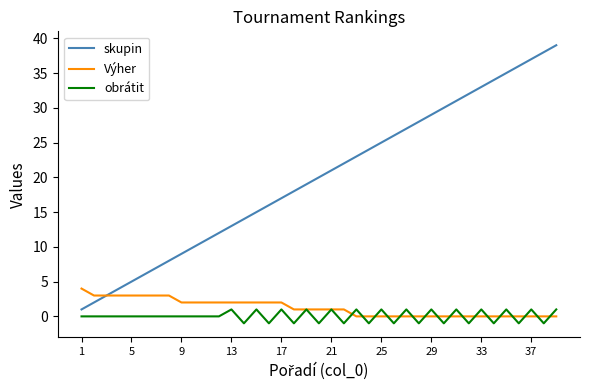

True or false: obrátit and skupin cross at least once.

False